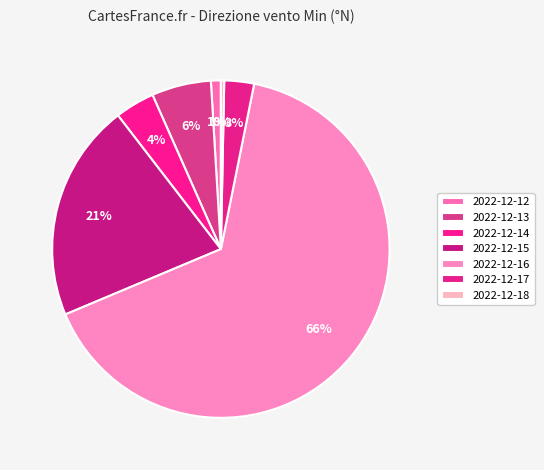

Combined, do 2022-12-12 and 2022-12-17 account for over 50%?

No